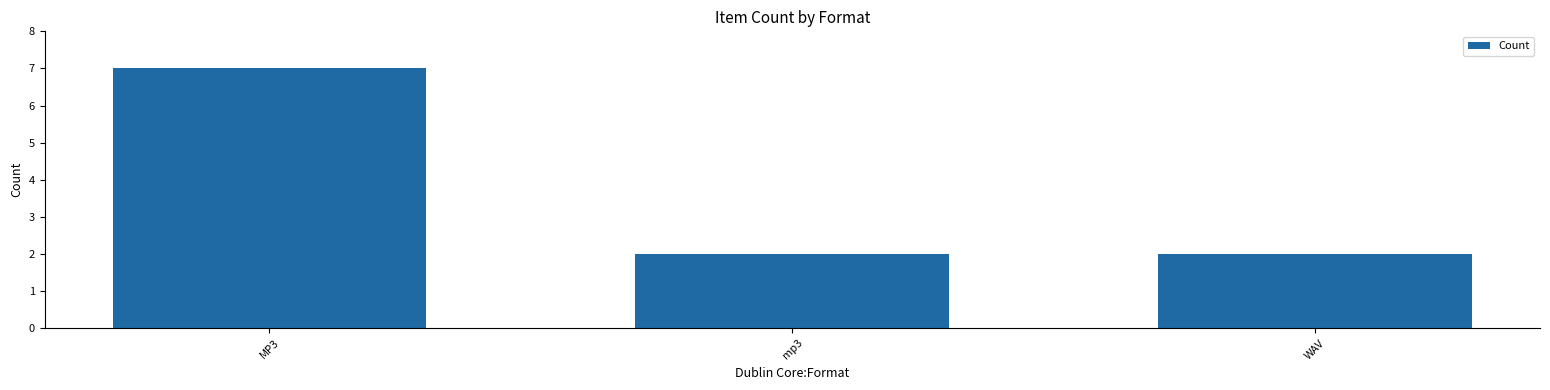

Which label corresponds to the largest value in the chart?

MP3